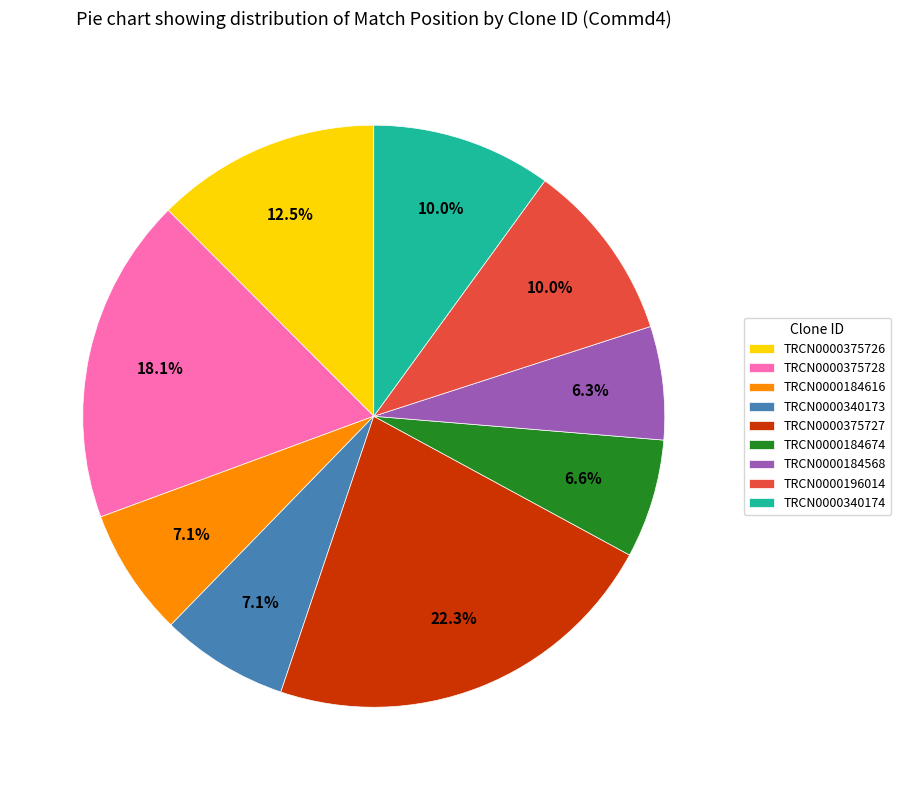

To the nearest percent, what portion does TRCN0000196014 represent?

10%